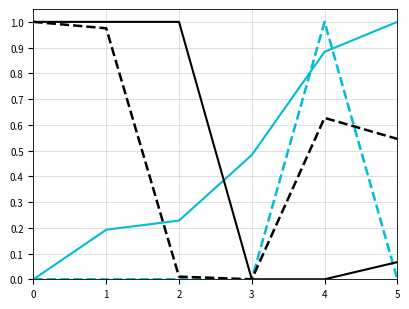

At which category is the sum across all series the highest?

4